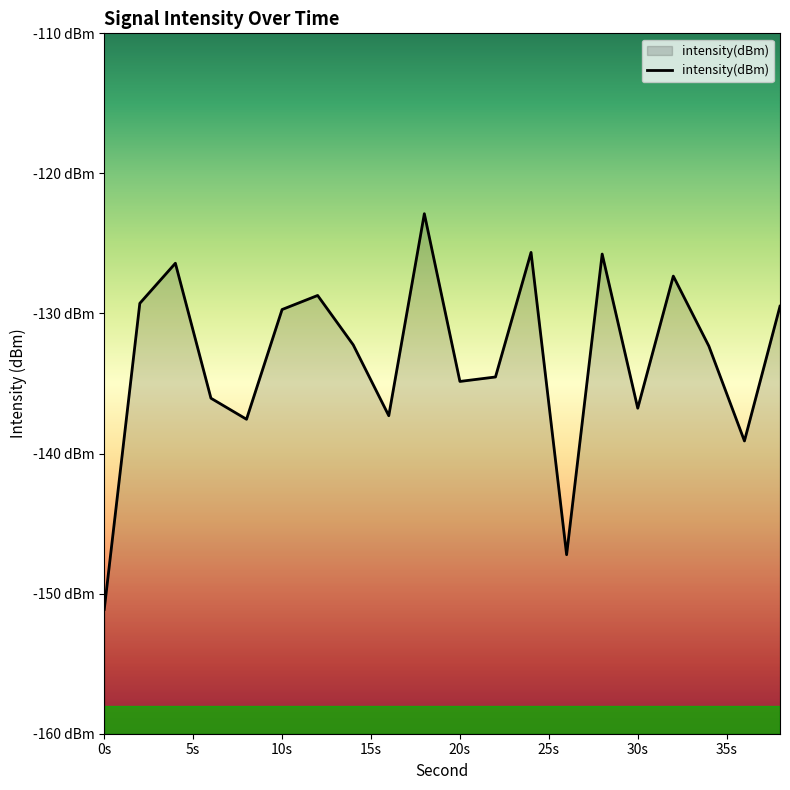

What is the value of the 6th point from the left?

-129.7